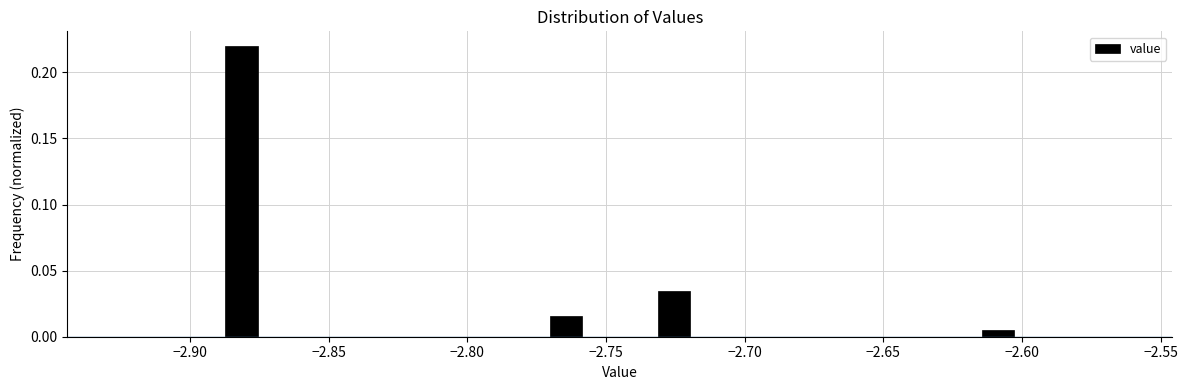

Around what value on the x-axis is the tallest bar? Give the approximate position of its centre, as read against the axis.

-2.880